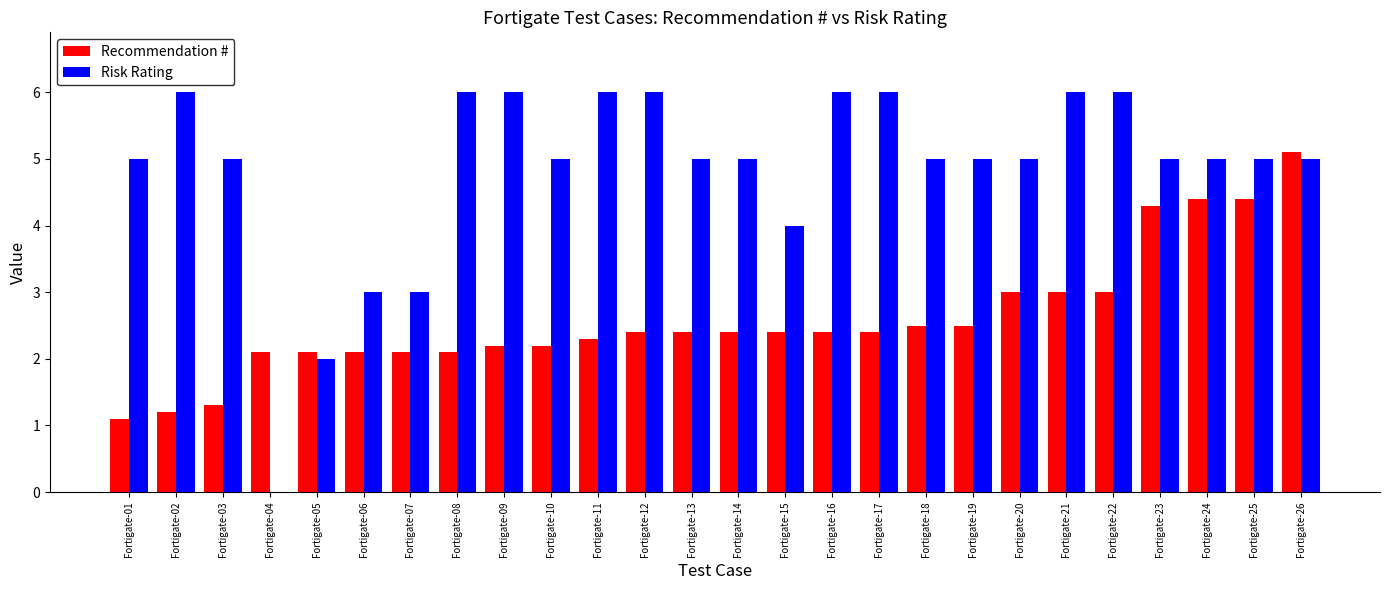

Reading left to right, list all the values displayed in this chart.

Recommendation #: Fortigate-01=1.1	Fortigate-02=1.2	Fortigate-03=1.3	Fortigate-04=2.1	Fortigate-05=2.1	Fortigate-06=2.1	Fortigate-07=2.1	Fortigate-08=2.1	Fortigate-09=2.2	Fortigate-10=2.2	Fortigate-11=2.3	Fortigate-12=2.4	Fortigate-13=2.4	Fortigate-14=2.4	Fortigate-15=2.4	Fortigate-16=2.4	Fortigate-17=2.4	Fortigate-18=2.5	Fortigate-19=2.5	Fortigate-20=3.0	Fortigate-21=3.0	Fortigate-22=3.0	Fortigate-23=4.3	Fortigate-24=4.4	Fortigate-25=4.4	Fortigate-26=5.1
Risk Rating: Fortigate-01=5.0	Fortigate-02=6.0	Fortigate-03=5.0	Fortigate-04=0.0	Fortigate-05=2.0	Fortigate-06=3.0	Fortigate-07=3.0	Fortigate-08=6.0	Fortigate-09=6.0	Fortigate-10=5.0	Fortigate-11=6.0	Fortigate-12=6.0	Fortigate-13=5.0	Fortigate-14=5.0	Fortigate-15=4.0	Fortigate-16=6.0	Fortigate-17=6.0	Fortigate-18=5.0	Fortigate-19=5.0	Fortigate-20=5.0	Fortigate-21=6.0	Fortigate-22=6.0	Fortigate-23=5.0	Fortigate-24=5.0	Fortigate-25=5.0	Fortigate-26=5.0